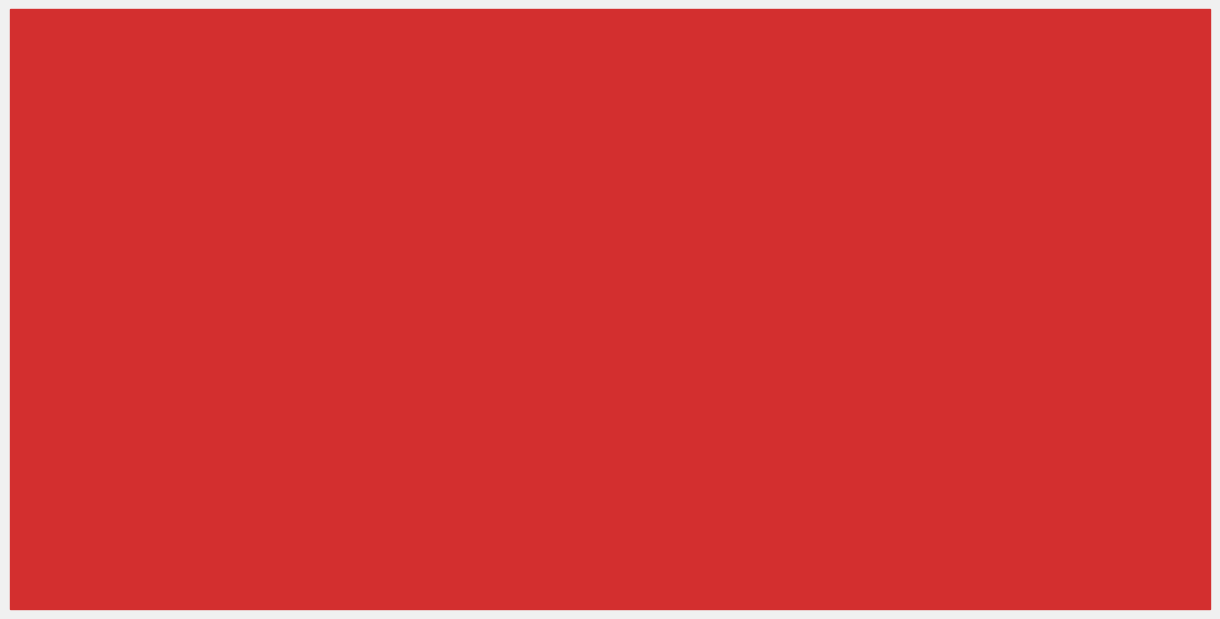

Which category has the highest value in the SDS_P2 series?

20226